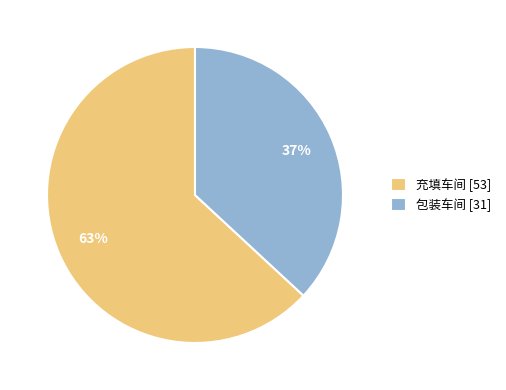

What is the smallest slice in the pie chart?

包装车间 [31]